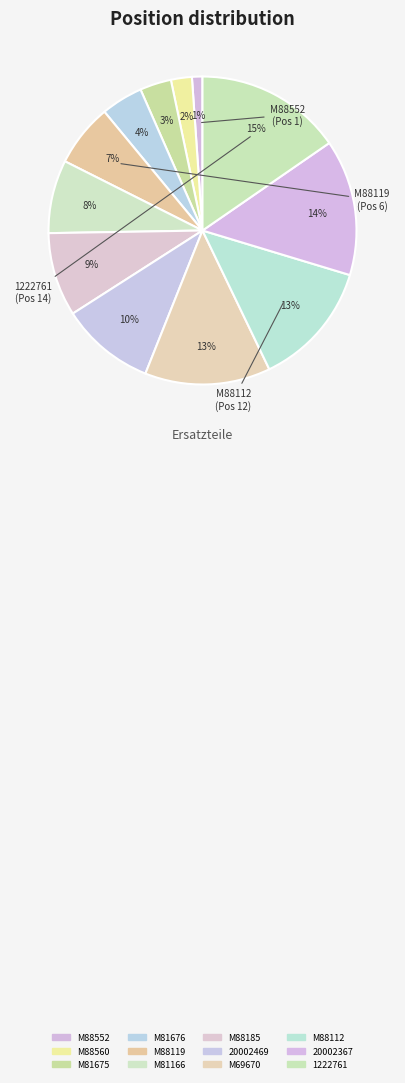

To the nearest percent, what is the combined percentage of M81166 and 20002469?

18%